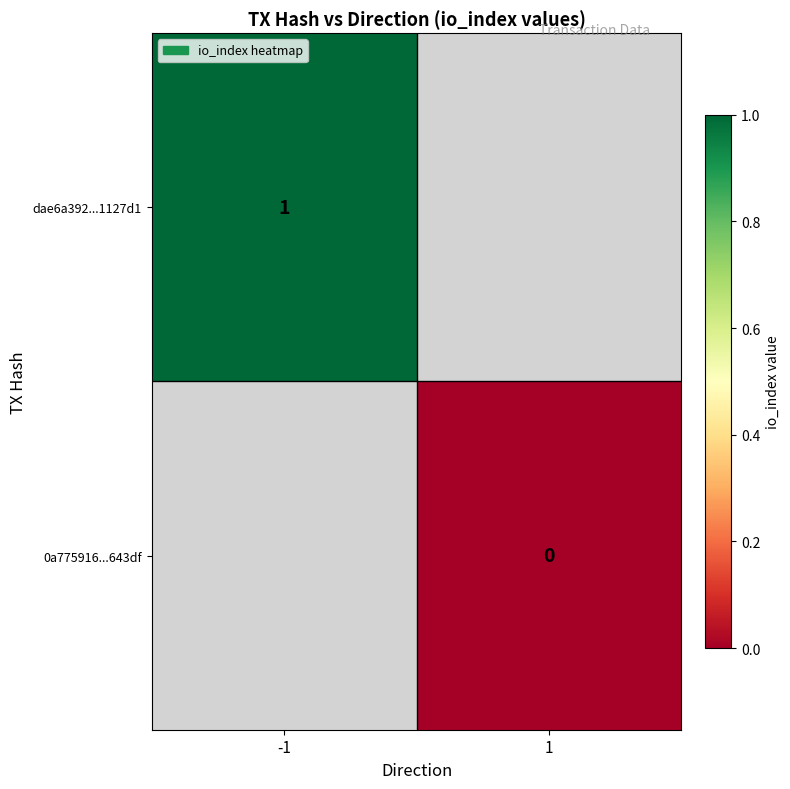

Is the value of 0a775916...643df at 1 greater than the value of dae6a392...1127d1 at -1?

No